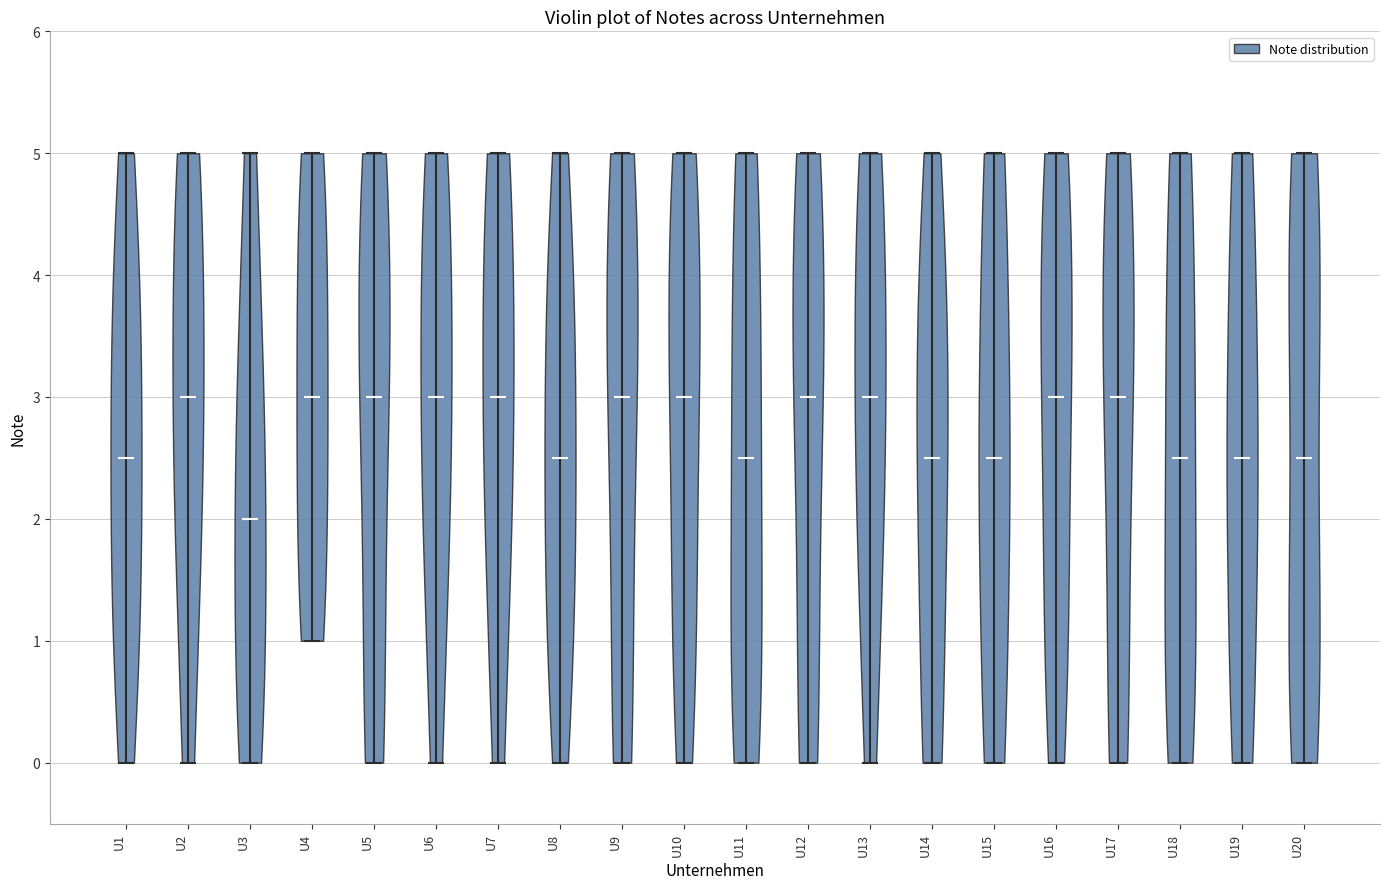

Reading left to right, read every violin against the y-axis: where its median line is, and the lowest and highest points it reaches. The values are not printed on the chart, so give them approximately, as read against the axis.

U1: median line 2.5, lowest point 0.0, highest point 5.0
U2: median line 3.0, lowest point 0.0, highest point 5.0
U3: median line 2.0, lowest point 0.0, highest point 5.0
U4: median line 3.0, lowest point 1.0, highest point 5.0
U5: median line 3.0, lowest point 0.0, highest point 5.0
U6: median line 3.0, lowest point 0.0, highest point 5.0
U7: median line 3.0, lowest point 0.0, highest point 5.0
U8: median line 2.5, lowest point 0.0, highest point 5.0
U9: median line 3.0, lowest point 0.0, highest point 5.0
U10: median line 3.0, lowest point 0.0, highest point 5.0
U11: median line 2.5, lowest point 0.0, highest point 5.0
U12: median line 3.0, lowest point 0.0, highest point 5.0
U13: median line 3.0, lowest point 0.0, highest point 5.0
U14: median line 2.5, lowest point 0.0, highest point 5.0
U15: median line 2.5, lowest point 0.0, highest point 5.0
U16: median line 3.0, lowest point 0.0, highest point 5.0
U17: median line 3.0, lowest point 0.0, highest point 5.0
U18: median line 2.5, lowest point 0.0, highest point 5.0
U19: median line 2.5, lowest point 0.0, highest point 5.0
U20: median line 2.5, lowest point 0.0, highest point 5.0